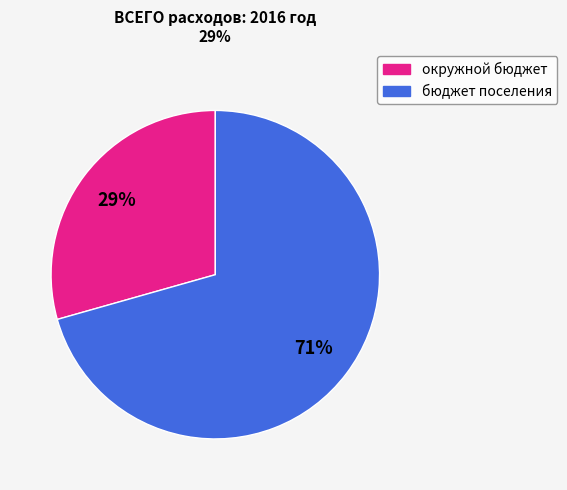

To the nearest percent, what portion does бюджет поселения represent?

71%